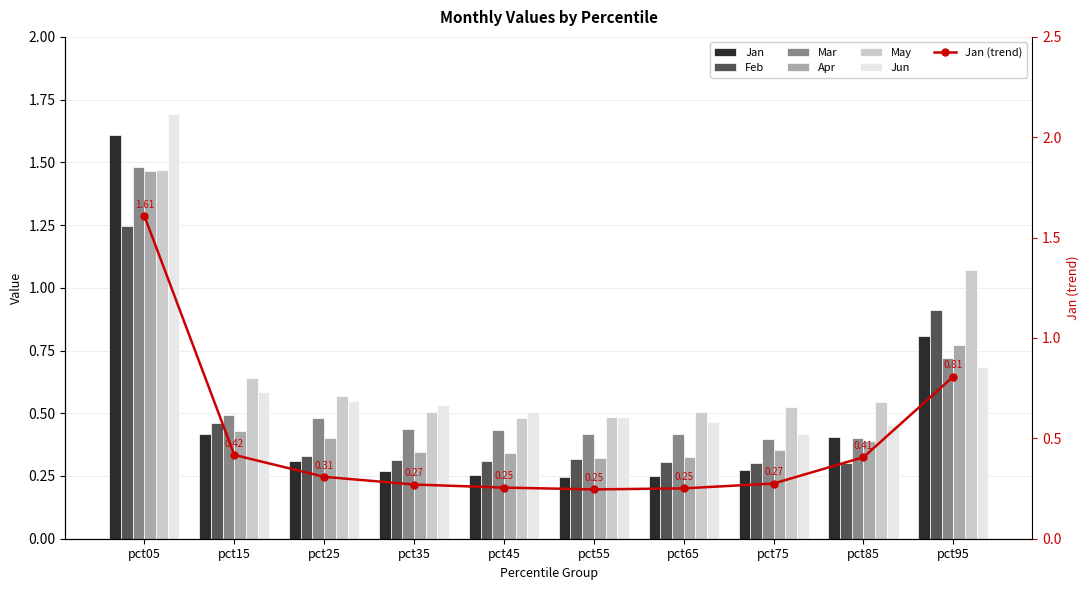

What is the smallest value displayed?

0.2